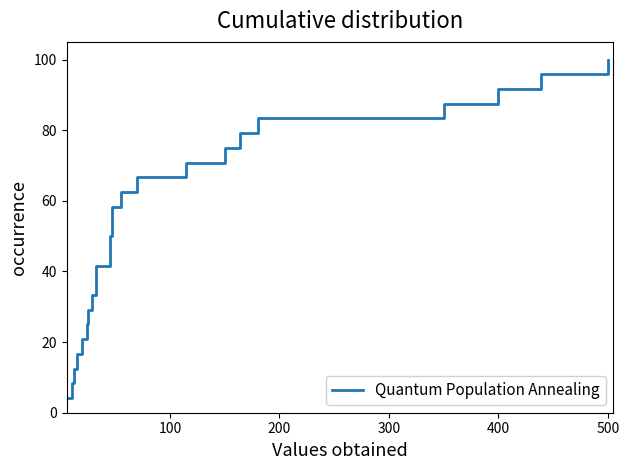

What is the difference between the maximum and minimum values?

95.8